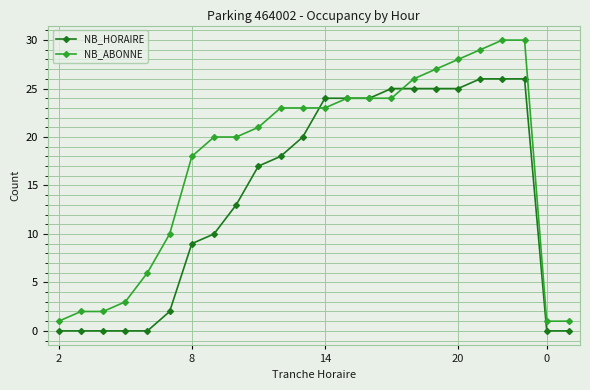

What is the maximum value shown in the chart?

30